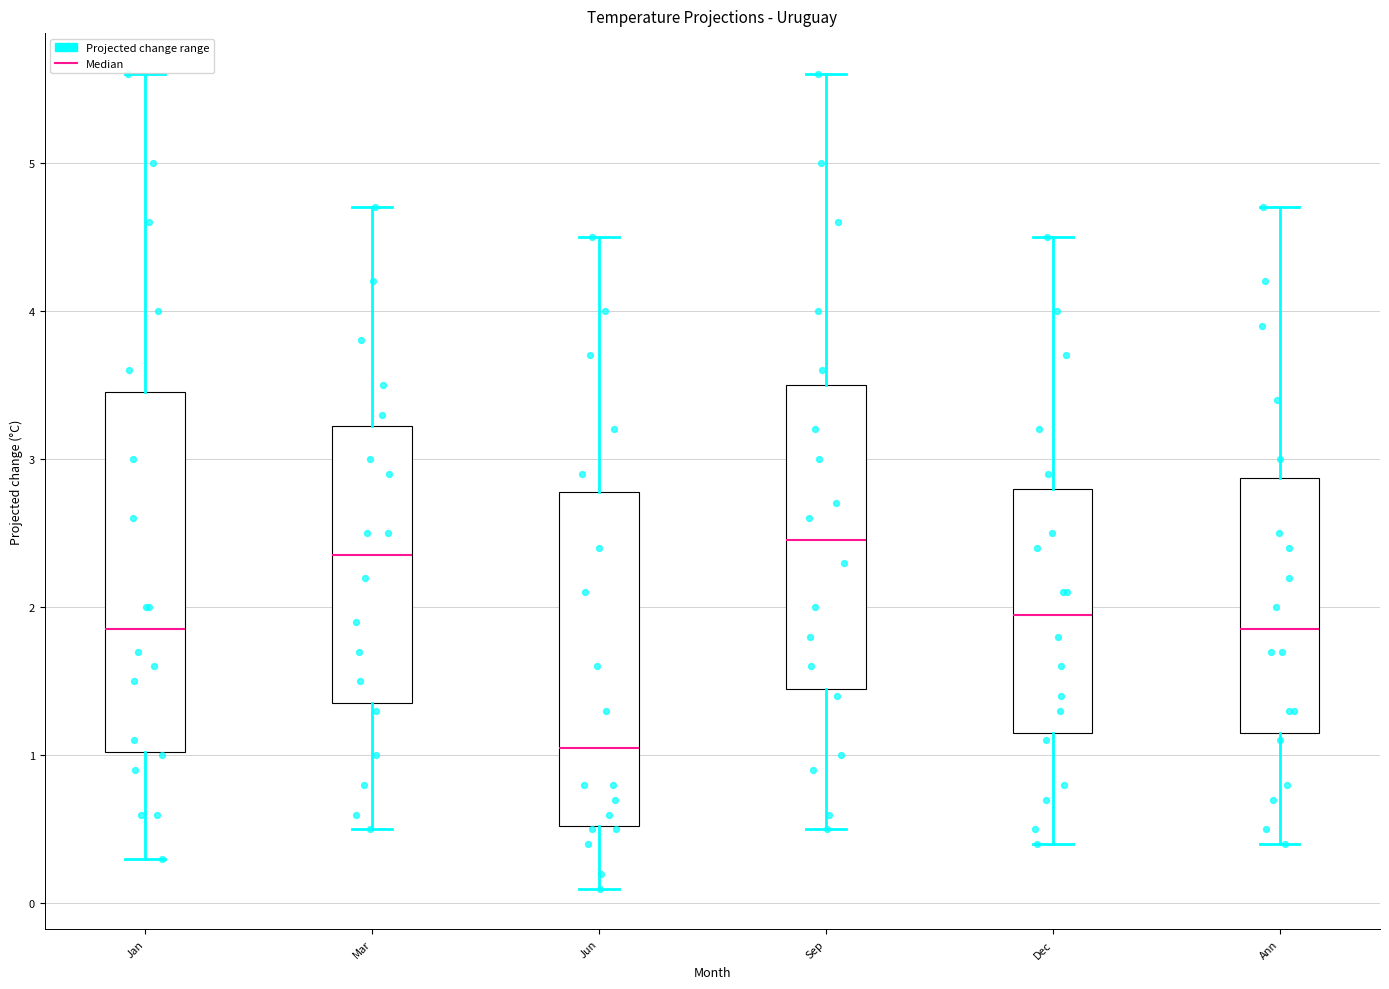

Which box is the tallest, from its lower edge to its upper edge?

Jan